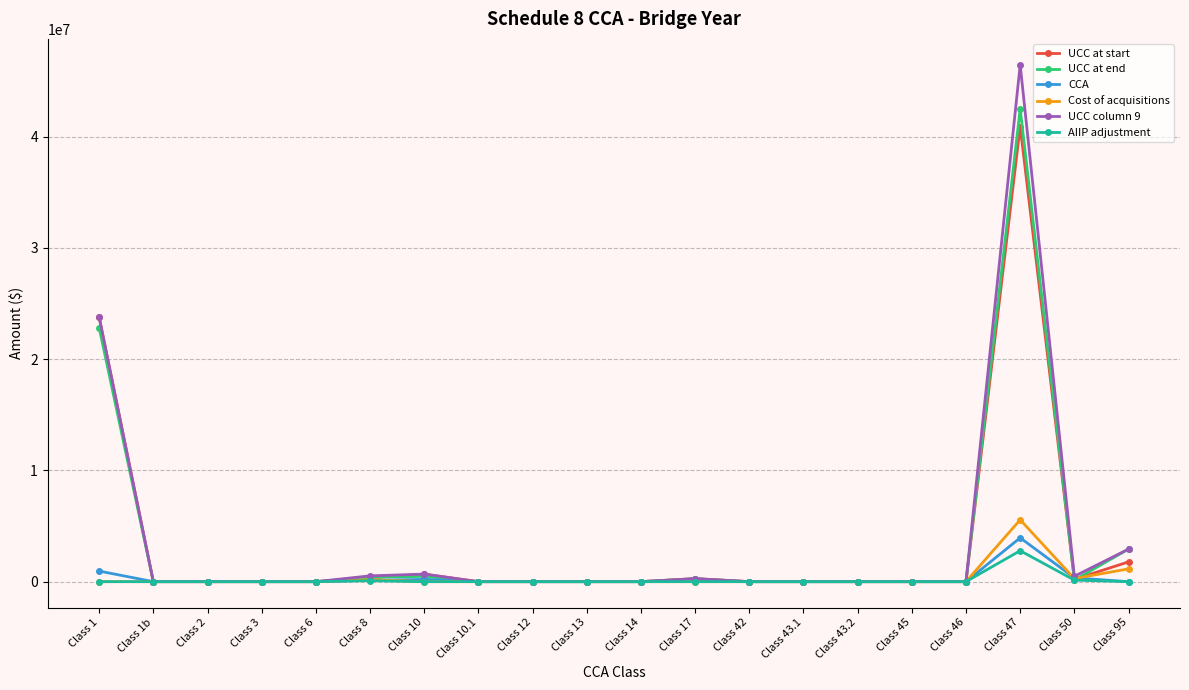

What is the average value of the CCA series?

278991.6